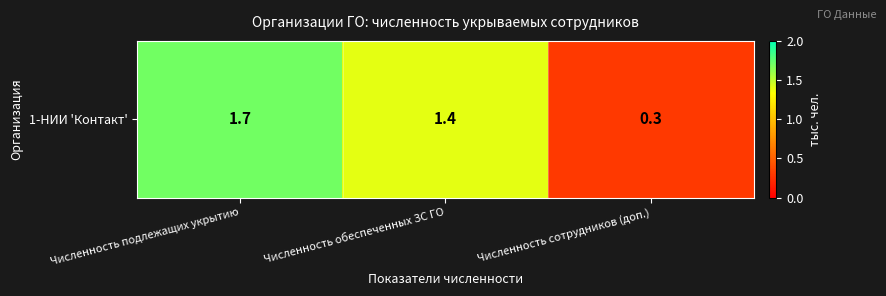

Which category has the lowest value across all series?

Численность сотрудников (доп.)